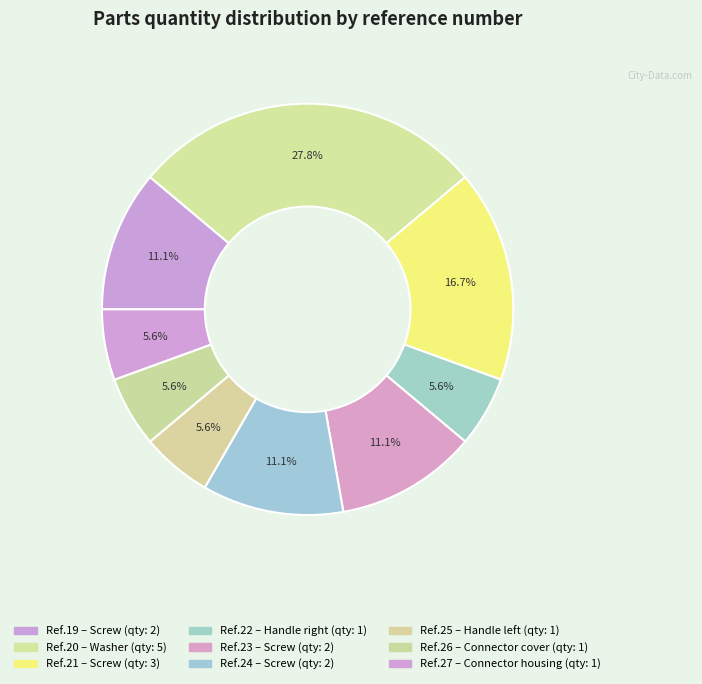

Does any single category account for the majority?

No